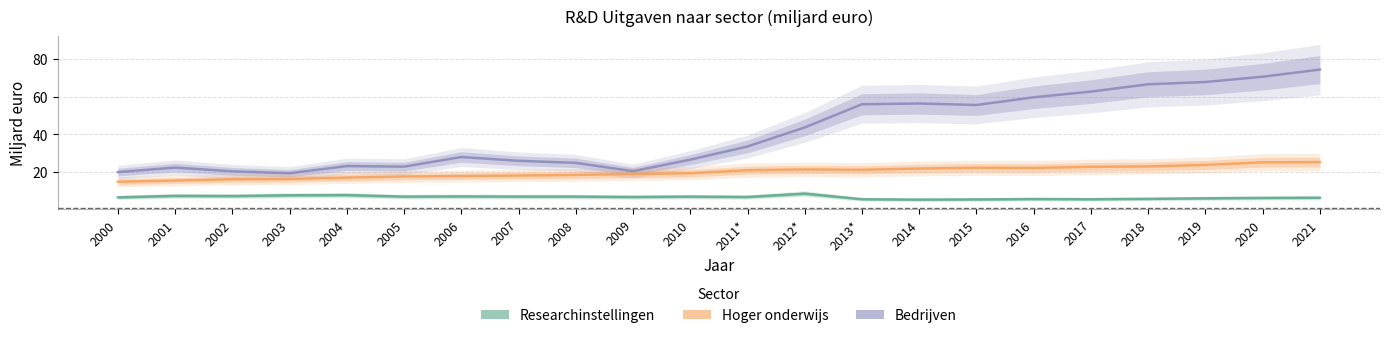

Read the Hoger onderwijs value at 2014.

21.9